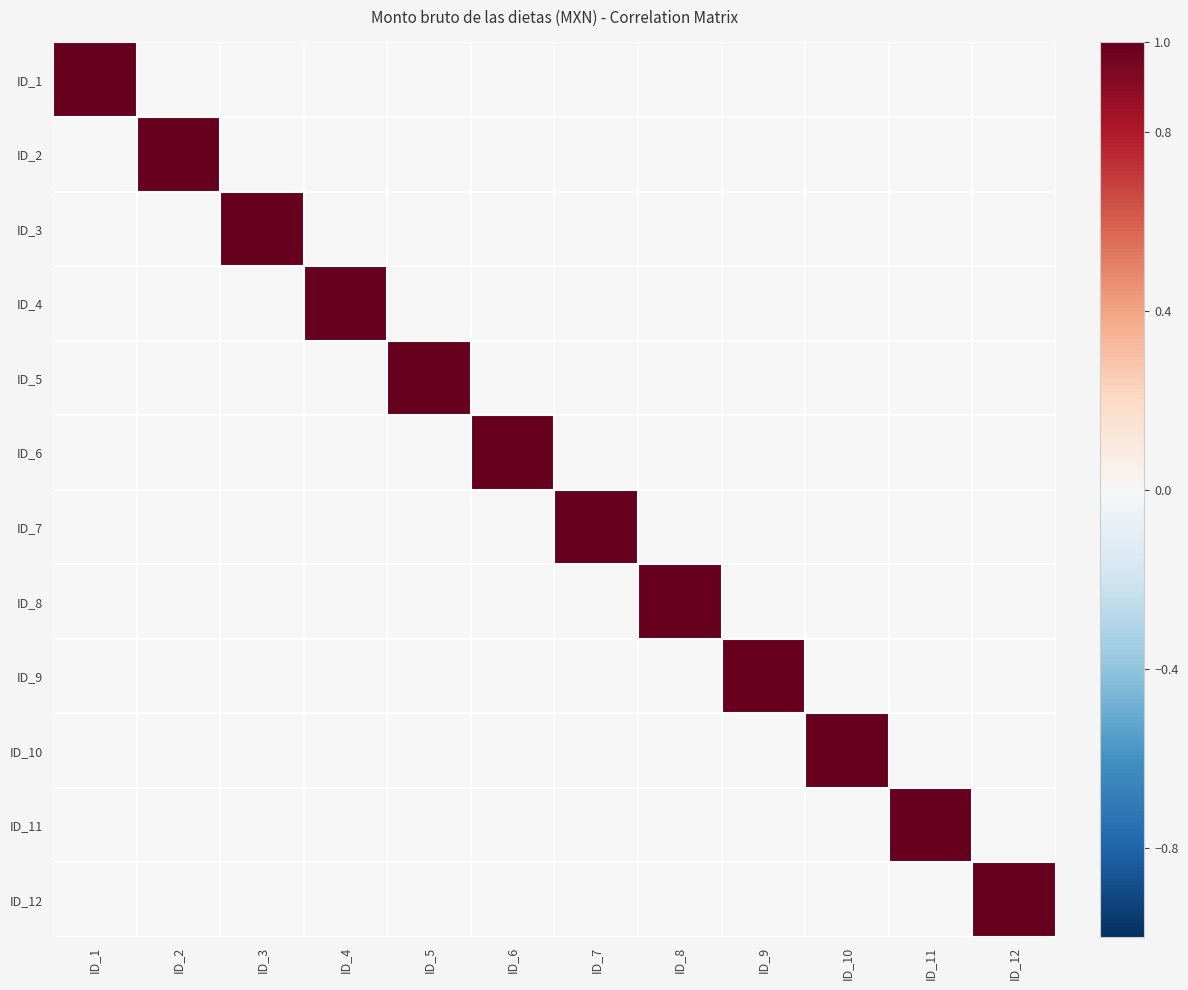

At ID_4, list the series in order from smallest to largest.

ID_1, ID_2, ID_3, ID_5, ID_6, ID_7, ID_8, ID_9, ID_10, ID_11, ID_12, ID_4